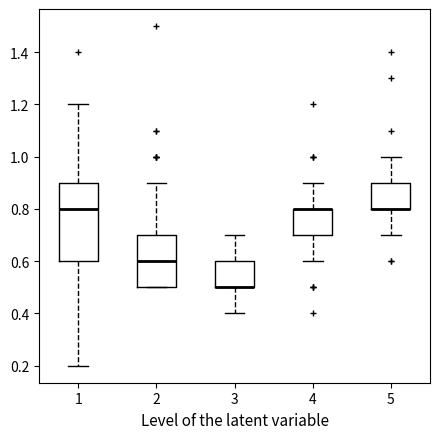

Reading left to right, read every box against the y-axis: the position of its median line, the range the box covers, and the ends of its whiskers. The values are not printed on the chart, so give them approximately, as read against the axis.

1: median 0.8, box 0.6 to 0.9, whiskers 0.2 to 1.2
2: median 0.6, box 0.5 to 0.7, whiskers 0.5 to 0.9
3: median 0.5 (drawn on the box's lower edge), box 0.5 to 0.6, whiskers 0.4 to 0.7
4: median 0.8 (drawn on the box's upper edge), box 0.7 to 0.8, whiskers 0.6 to 0.9
5: median 0.8 (drawn on the box's lower edge), box 0.8 to 0.9, whiskers 0.7 to 1.0